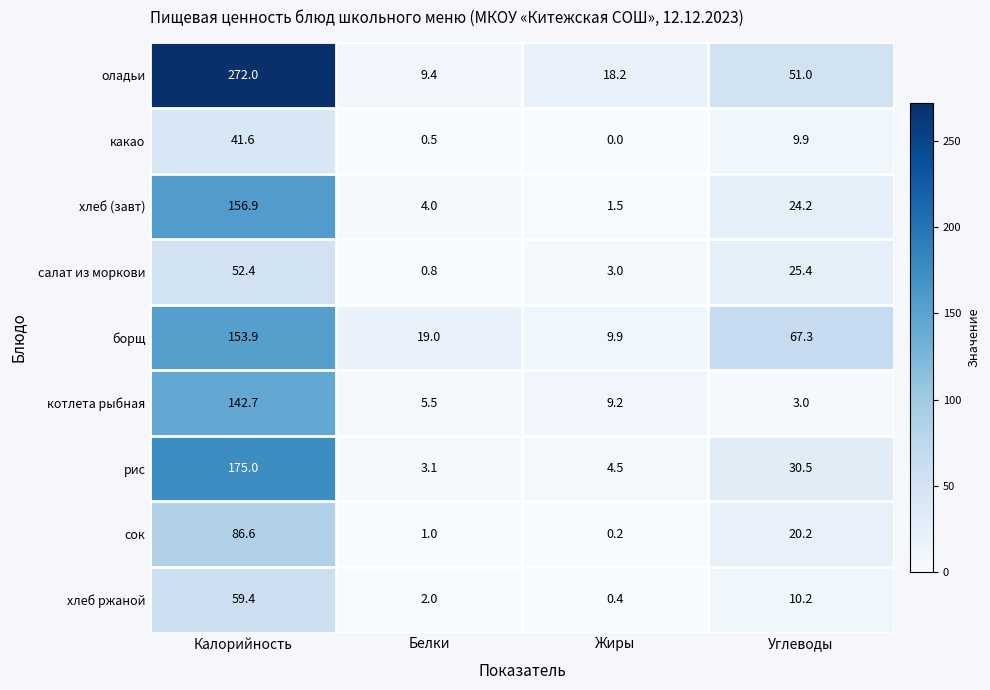

At which category is the sum across all series the highest?

Калорийность